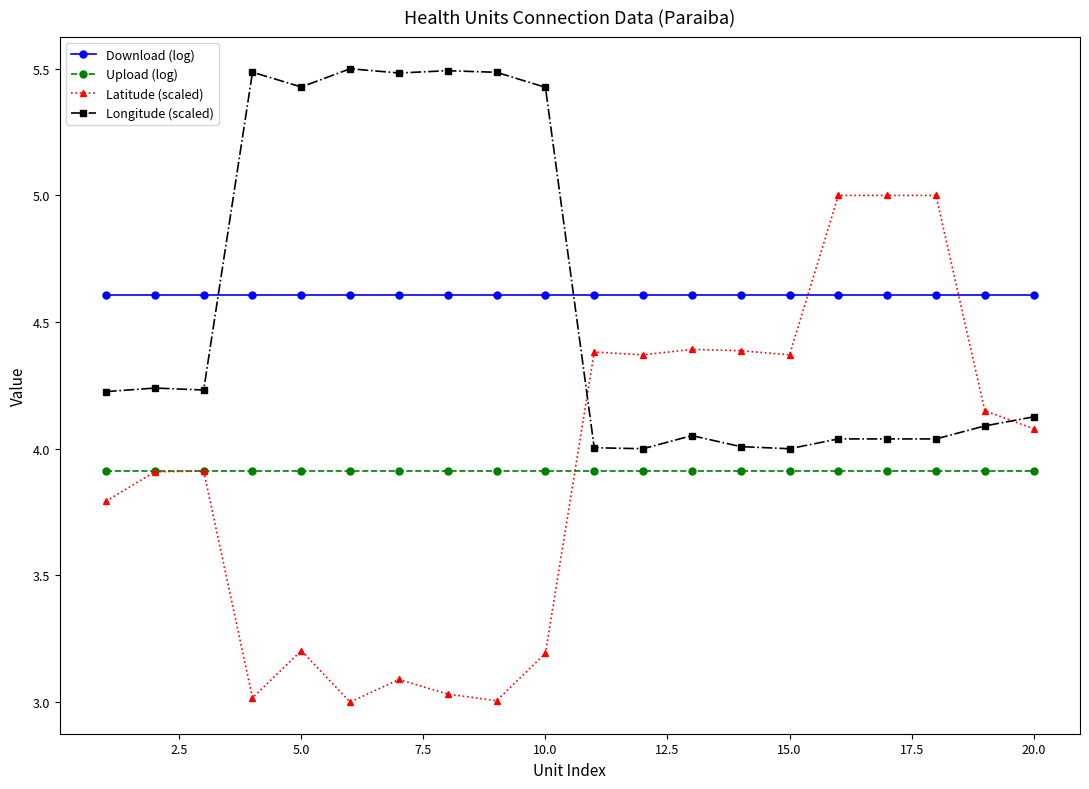

Rank the series by their maximum value, from highest to lowest.

Longitude (scaled), Latitude (scaled), Download (log), Upload (log)